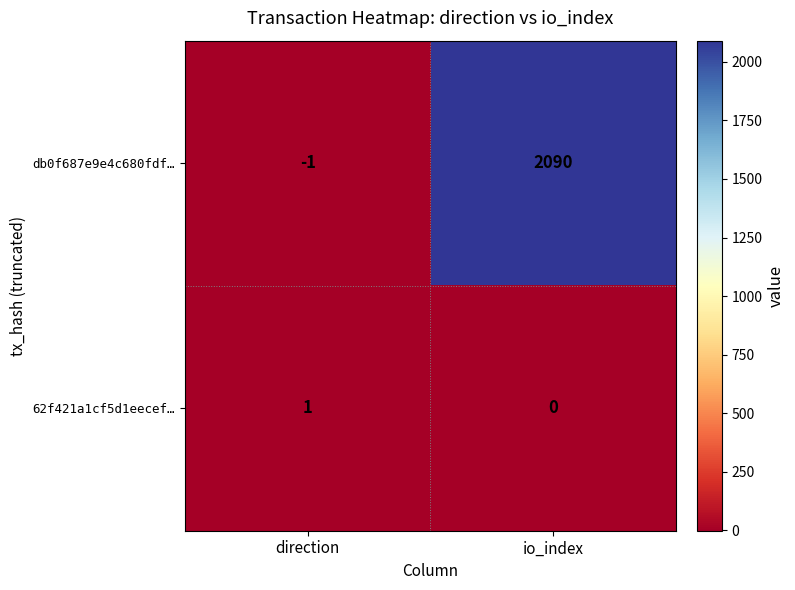

Reading right to left, extract all data points from this chart.

db0f687e9e4c680fdf…: 2090	-1
62f421a1cf5d1eecef…: 0	1